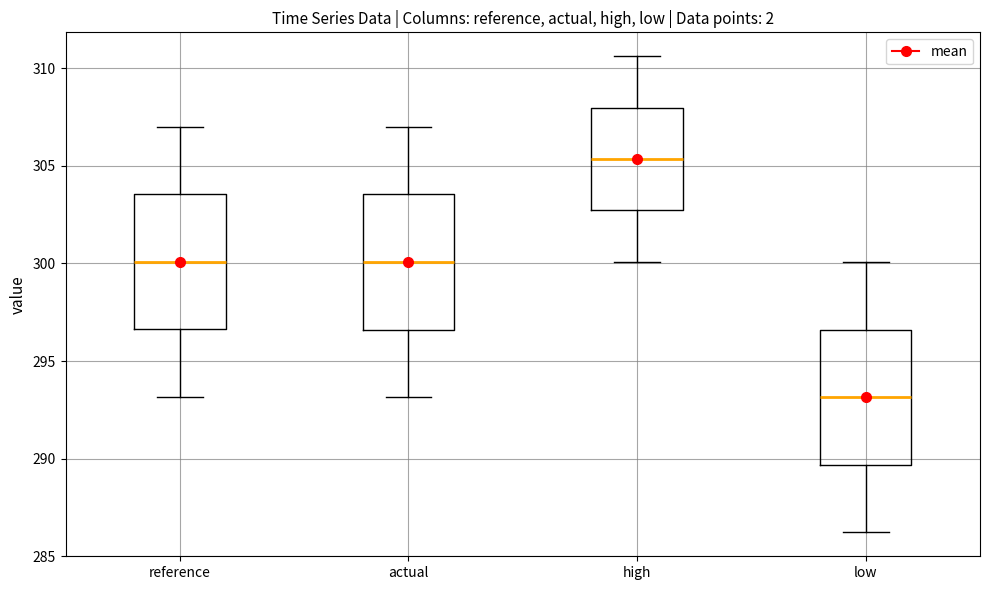

Which box has the highest median line?

high